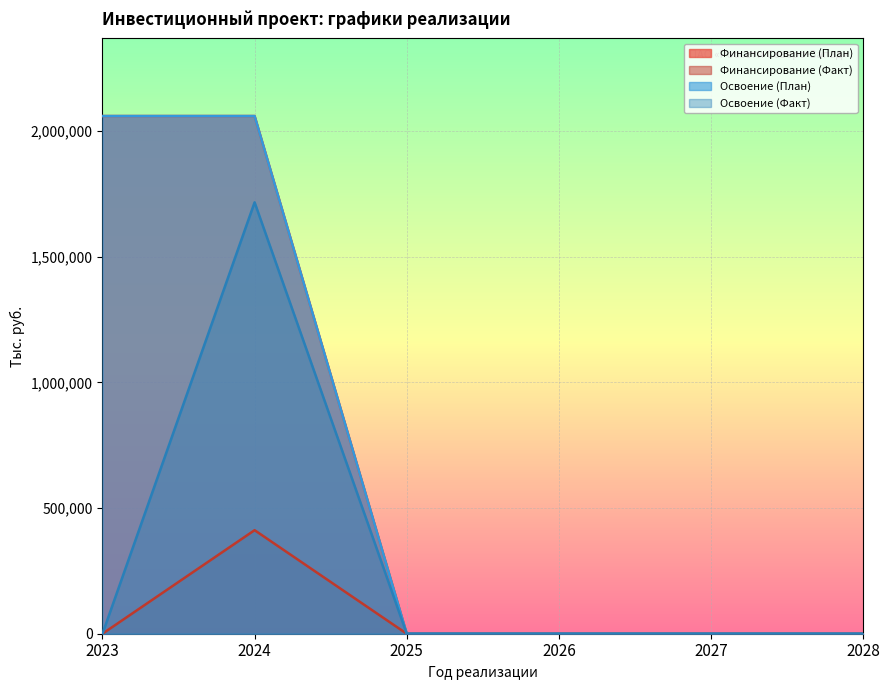

Which series changed the most between 2023 and 2026?

Финансирование (План)